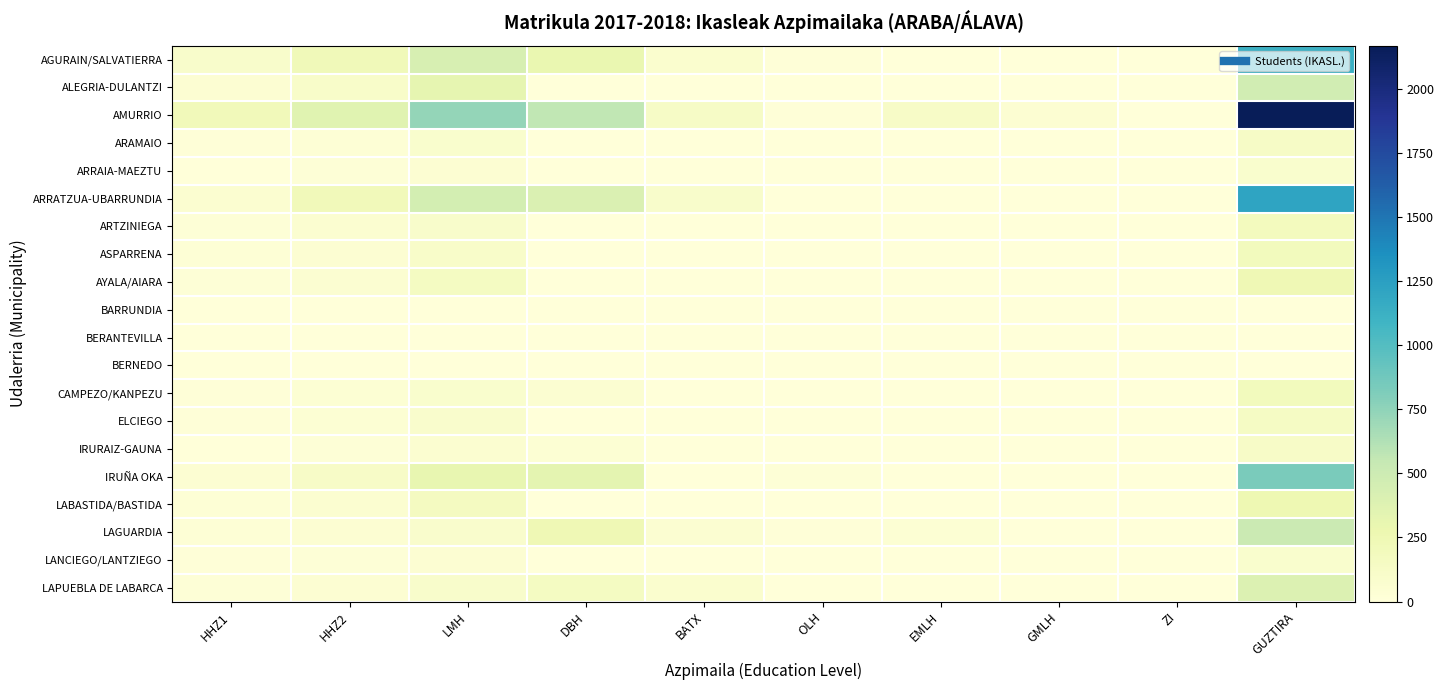

At which category is the sum across all series the highest?

GUZTIRA